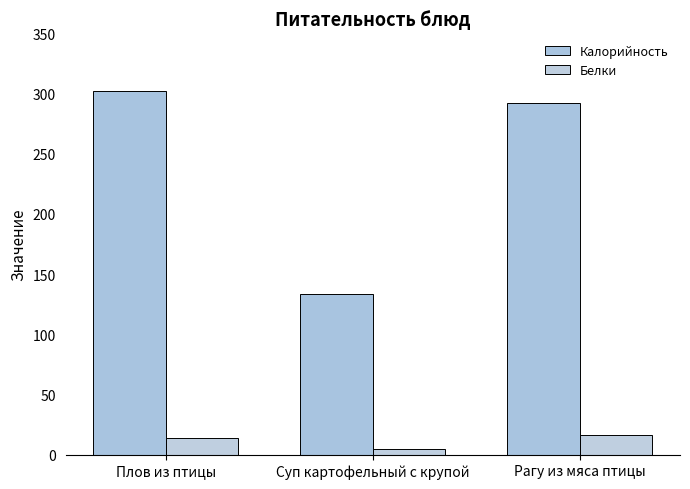

What is the difference between the Белки values at Суп картофельный с крупой and Рагу из мяса птицы?

11.6